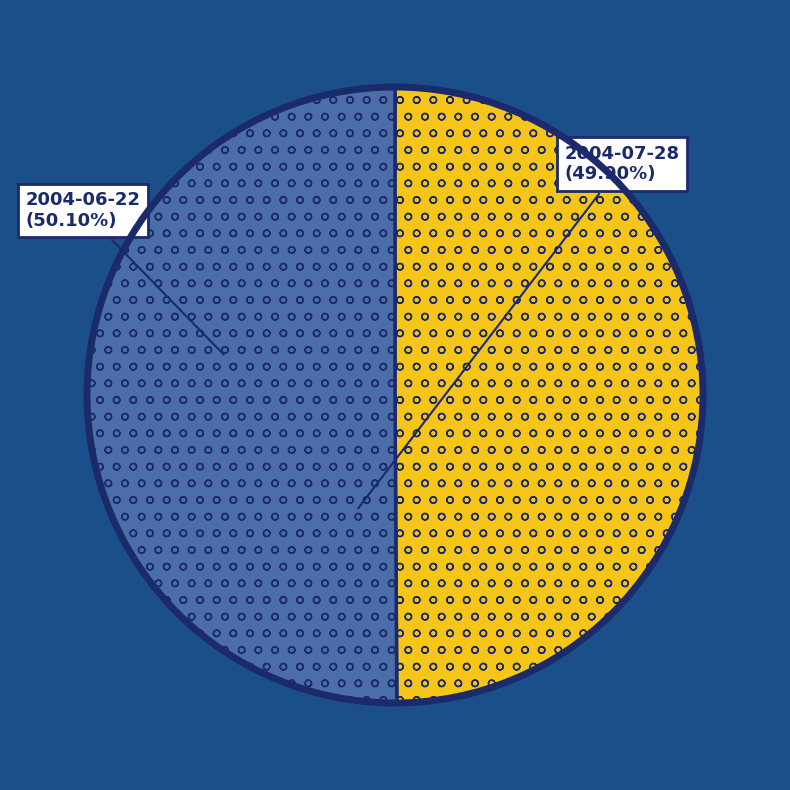

Approximately how many times larger is the value at 2004-06-22 compared to 2004-07-28?

1.0